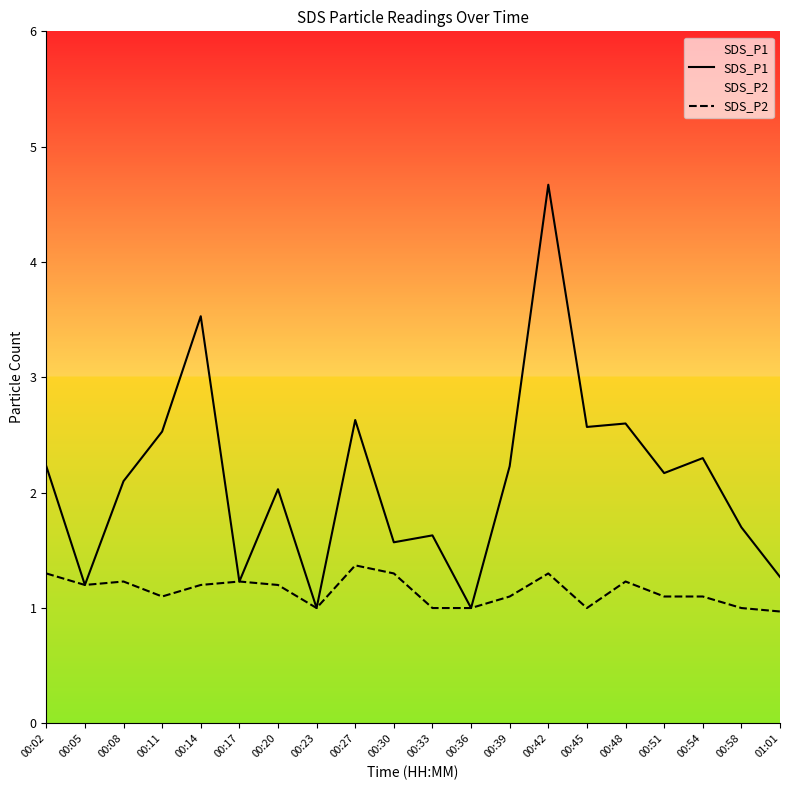

What is the difference between the highest and lowest values at 00:08?

0.9